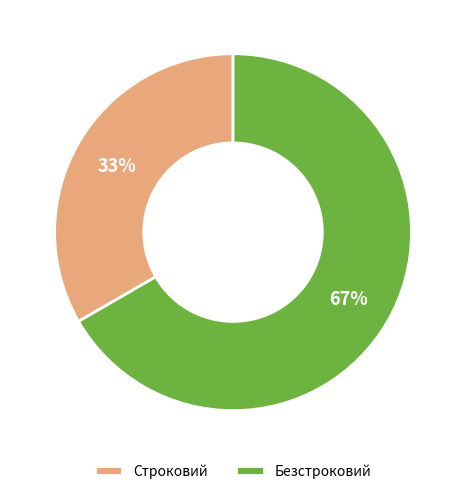

How many segments does this pie chart have?

2